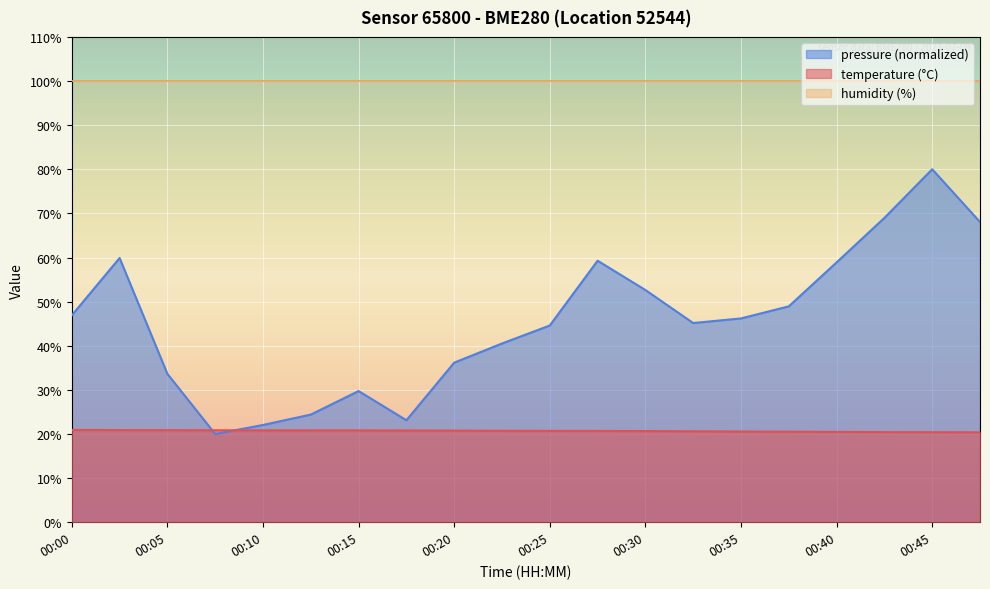

At which category does the chart reach its minimum across all series?

00:08